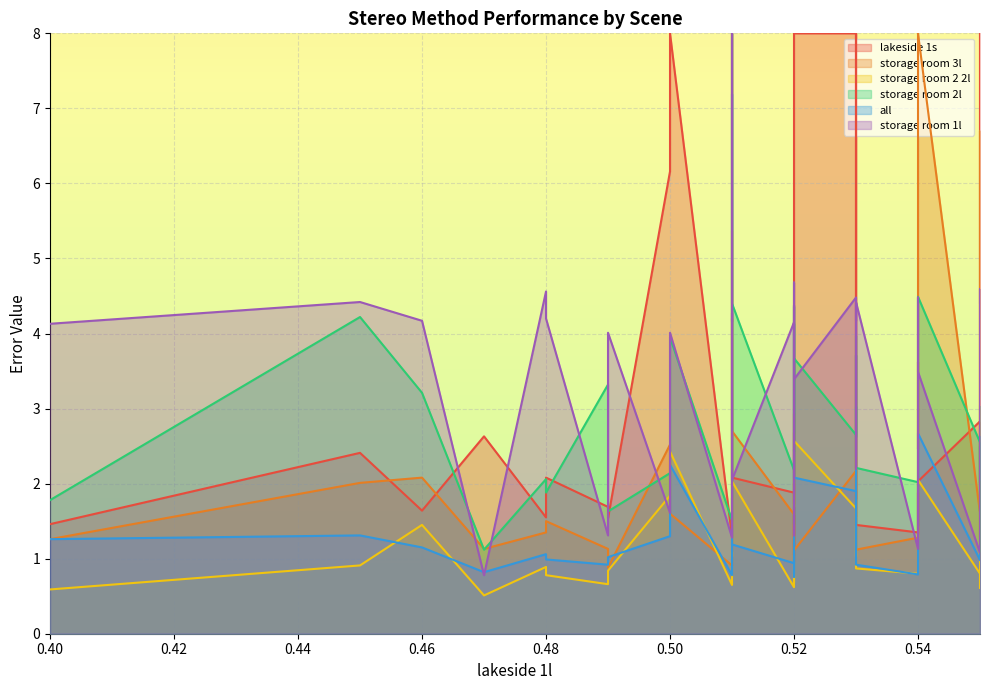

Which series has the largest range (max minus min)?

storage room 3l